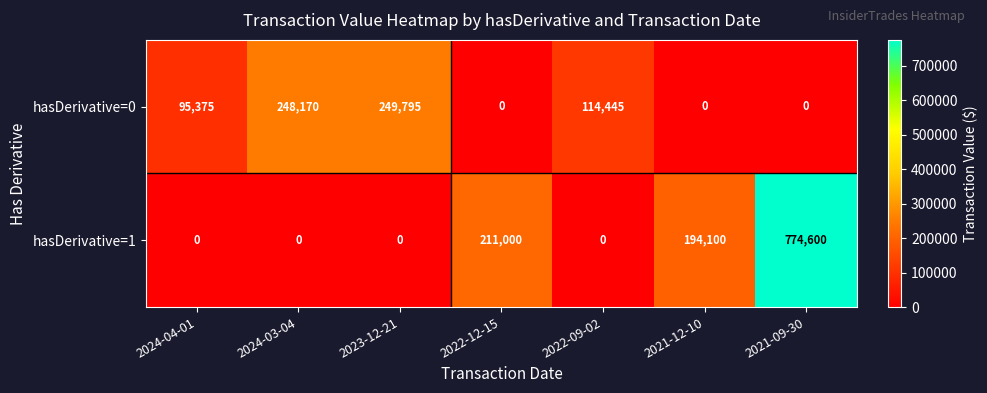

Reading right to left, extract all data points from this chart.

hasDerivative=0: 0	0	114445	0	249795	248170	95375
hasDerivative=1: 774600	194100	0	211000	0	0	0